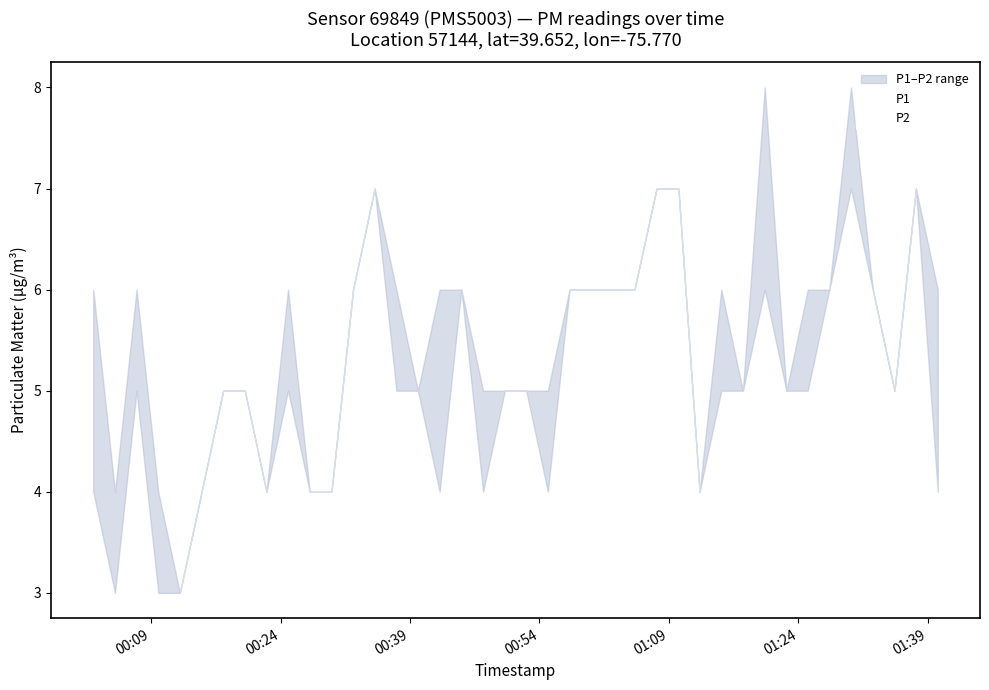

Is it true that P1 equals 8 at 32?

False